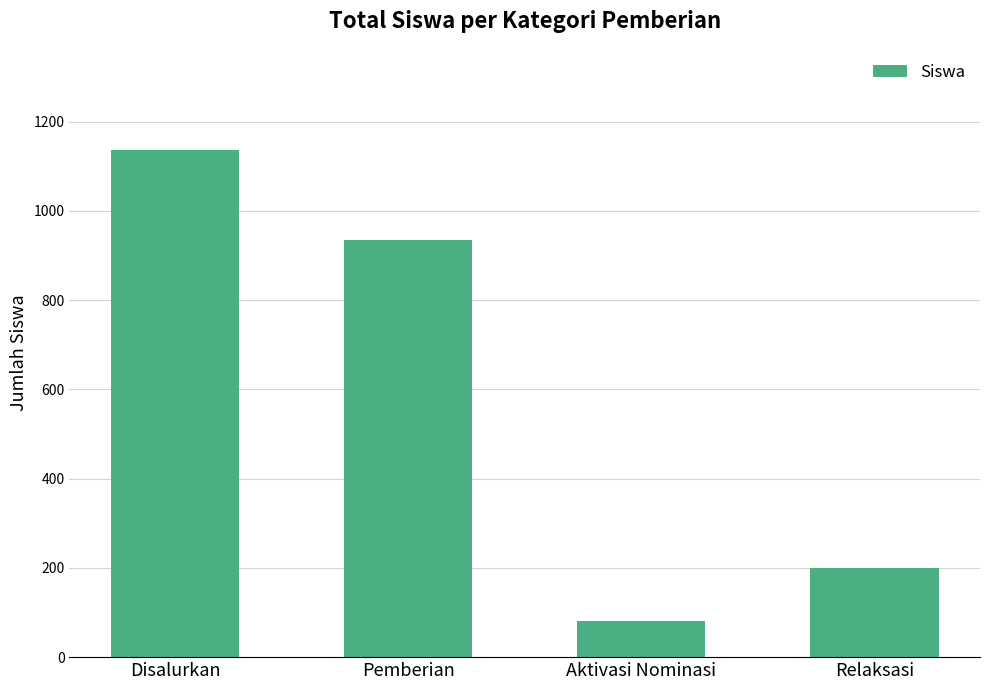

What is the sum of the values at Disalurkan and Relaksasi?

1336